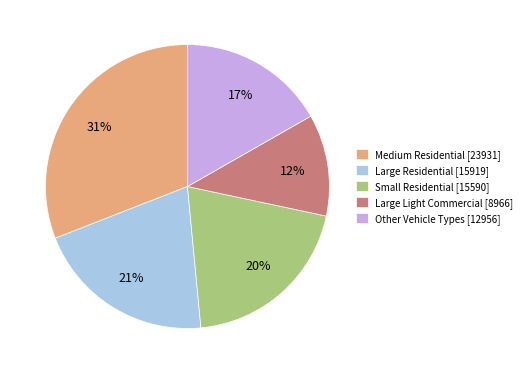

To the nearest percent, what portion does Large Light Commercial [8966] represent?

12%